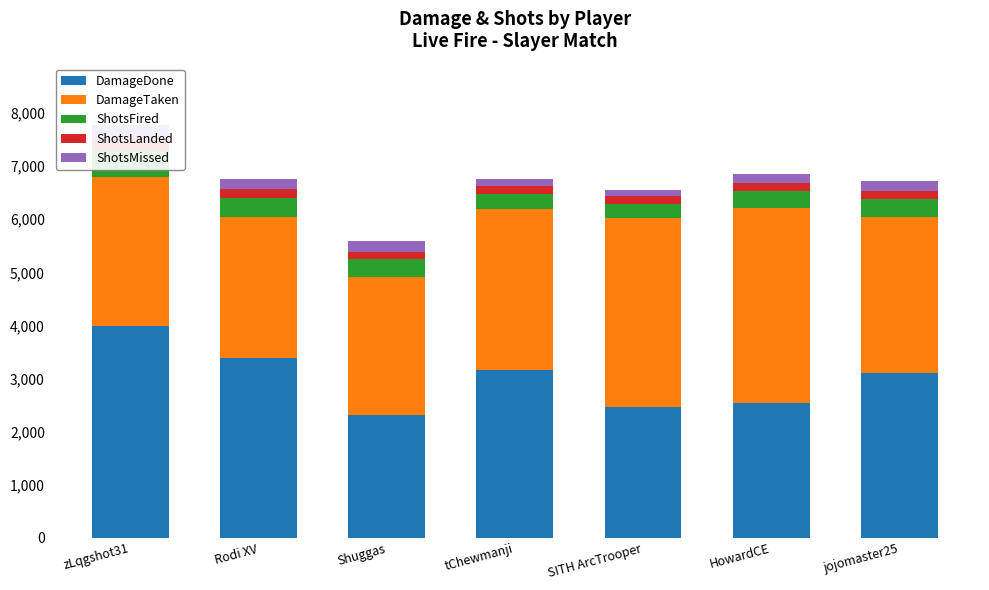

At which label does ShotsLanded reach its minimum?

Shuggas